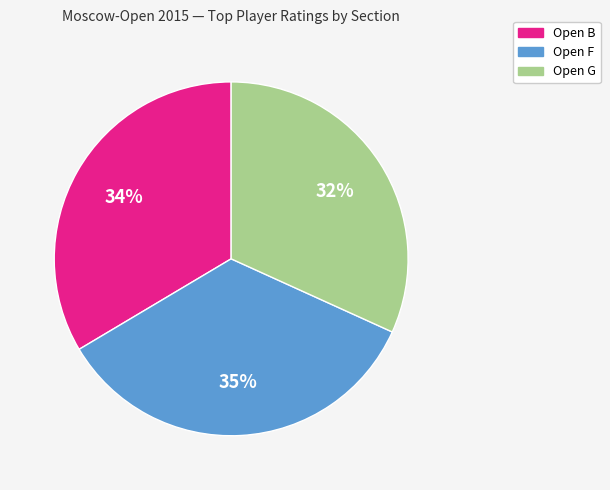

Does any single category account for the majority?

No